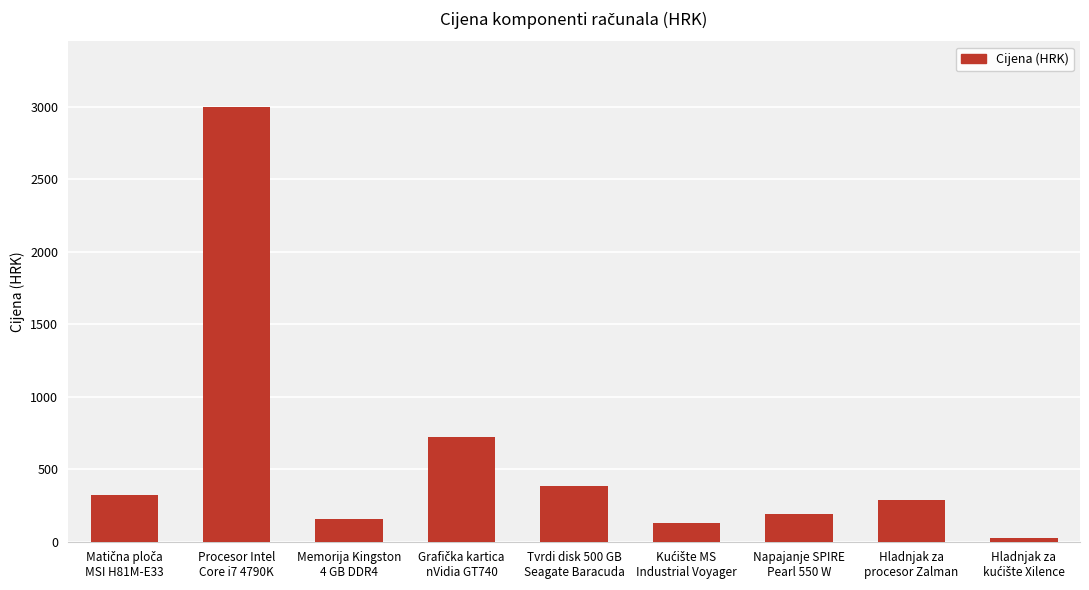

What is the maximum value shown in the chart?

2998.6